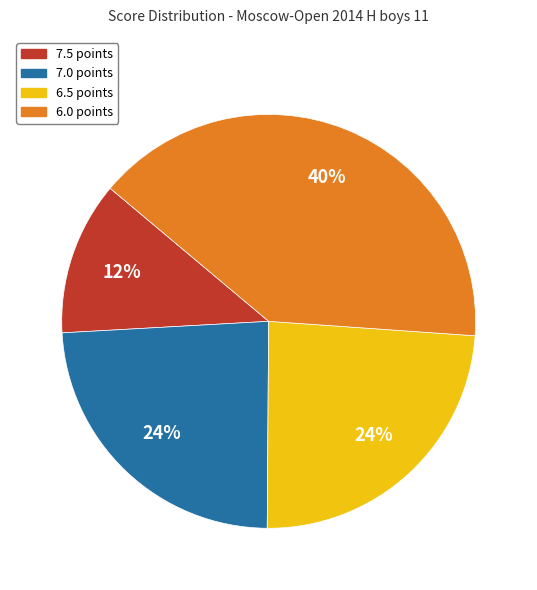

Combined, do 6.5 points and 7.5 points account for over 50%?

No